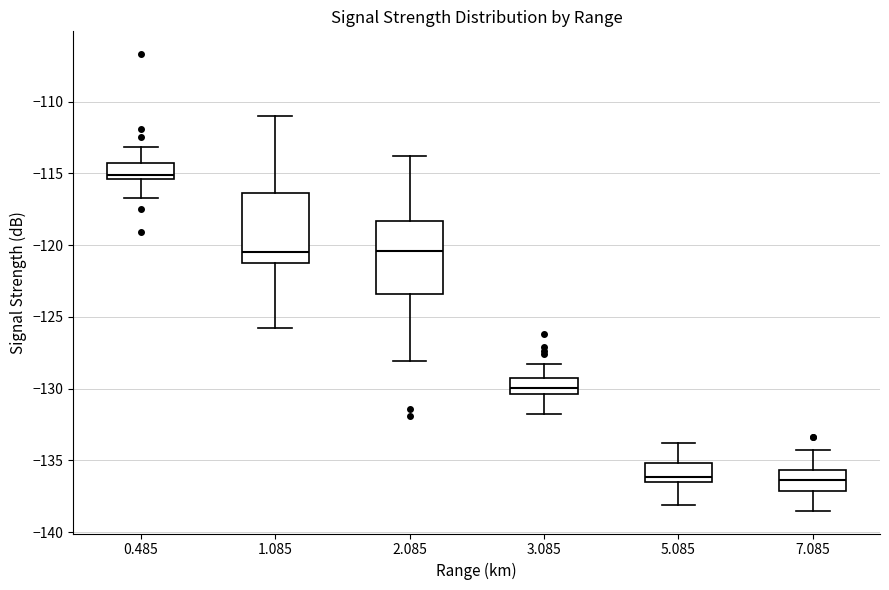

Reading left to right, read every box against the y-axis: the position of its median line, the range the box covers, and the ends of its whiskers. The values are not printed on the chart, so give them approximately, as read against the axis.

0.485: median -115.0, box -115.5 to -114.0, whiskers -116.5 to -113.0
1.085: median -120.5, box -121.0 to -116.5, whiskers -126.0 to -111.0
2.085: median -120.5, box -123.5 to -118.5, whiskers -128.0 to -114.0
3.085: median -130.0, box -130.5 to -129.5, whiskers -132.0 to -128.5
5.085: median -136.0, box -136.5 to -135.0, whiskers -138.0 to -134.0
7.085: median -136.5, box -137.0 to -135.5, whiskers -138.5 to -134.5